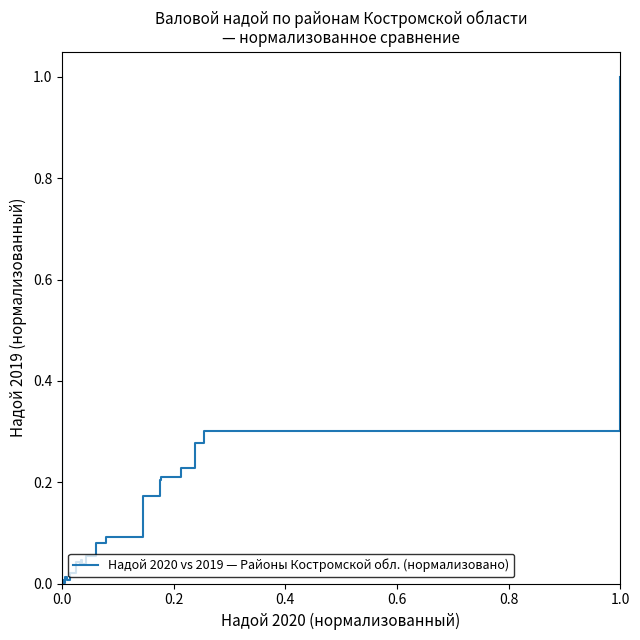

How many series are shown in this chart?

1